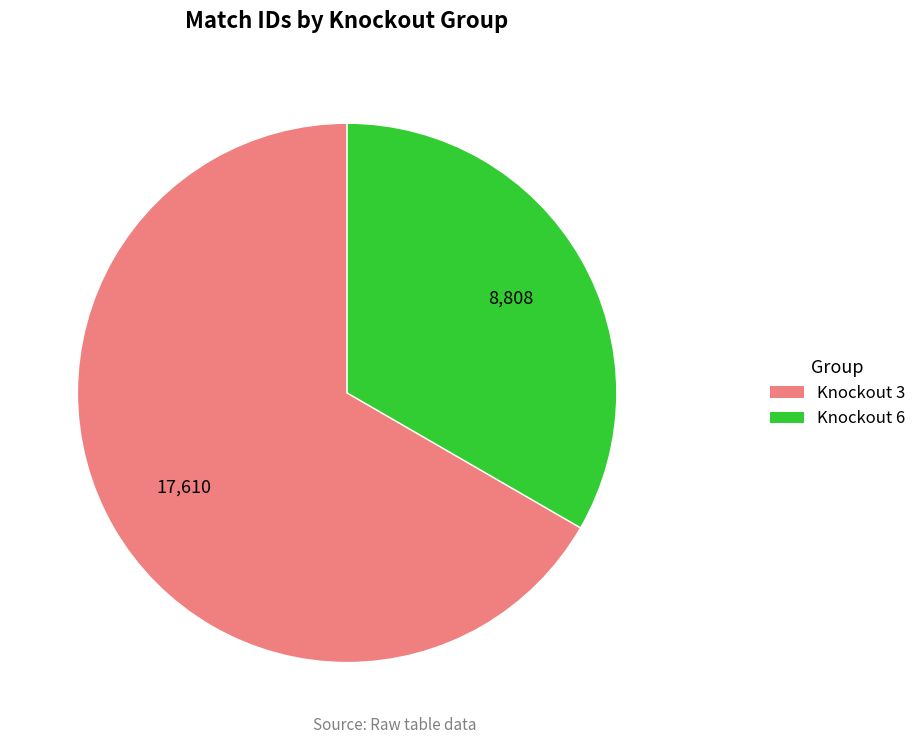

What is the ratio of the value at Knockout 3 to the value at Knockout 6?

2.0